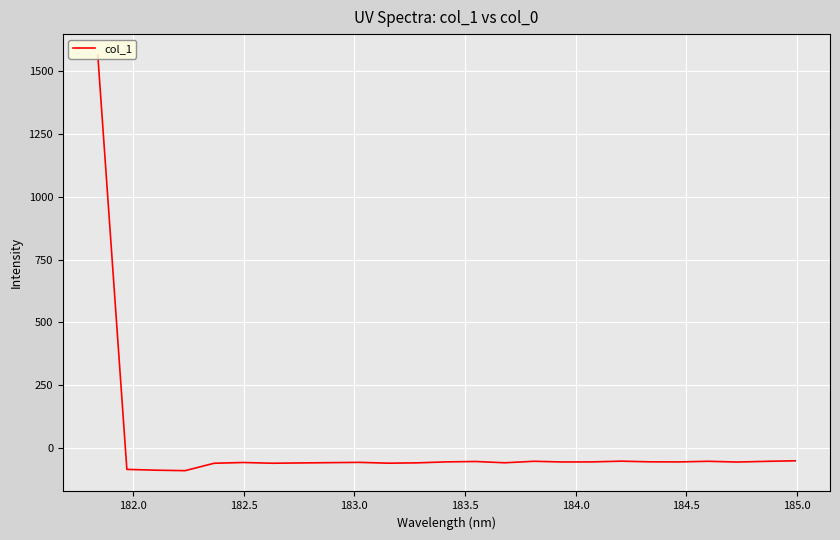

What is the smallest value displayed?

-91.6